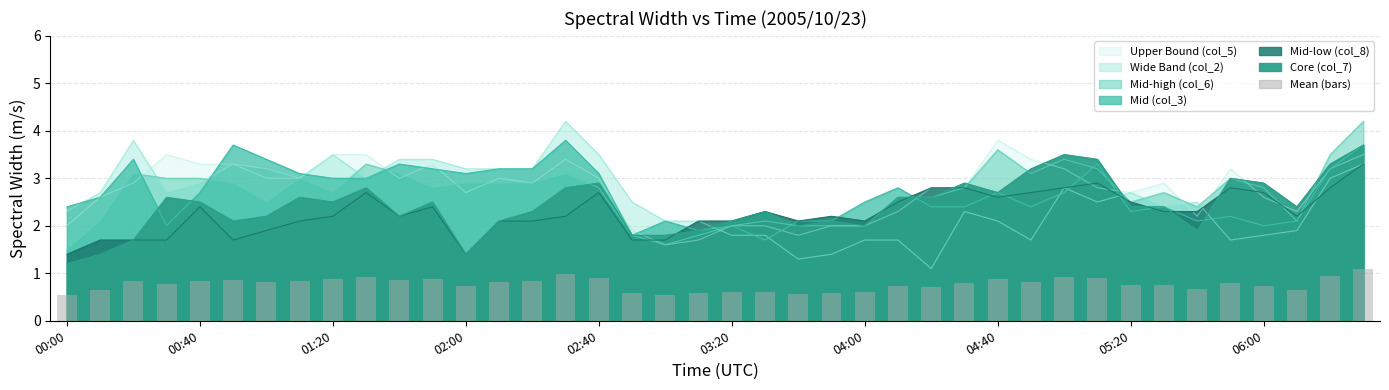

What is the value of the 11th bar from the left?

0.9